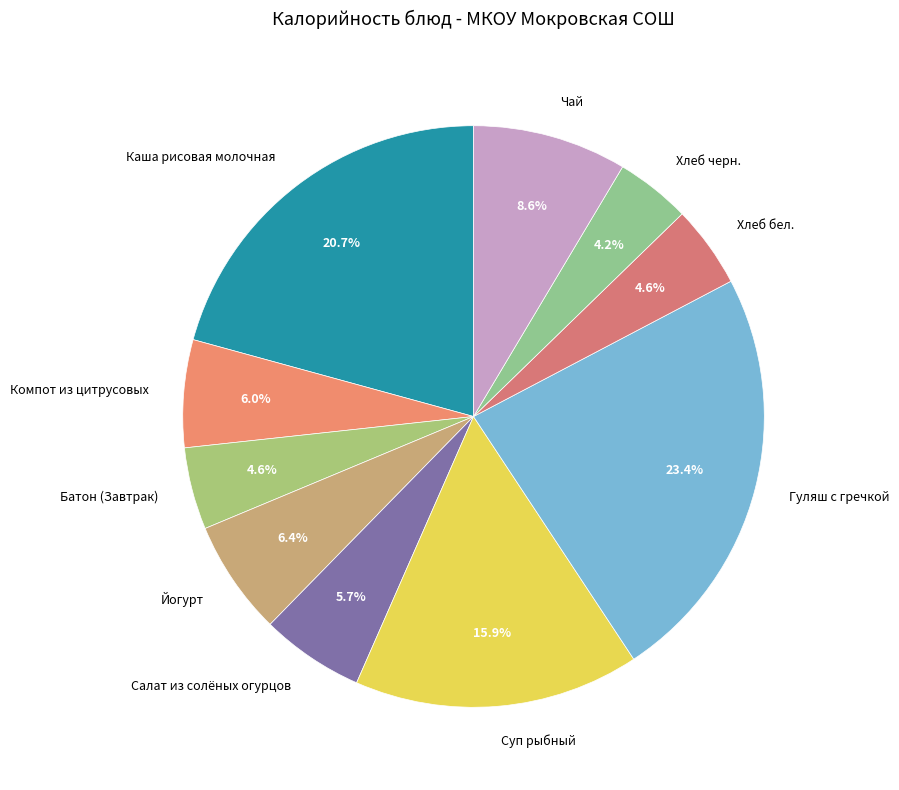

How many segments does this pie chart have?

10